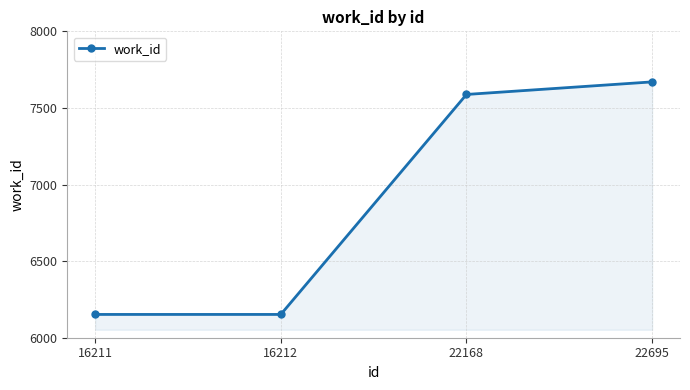

What is the value of the 1st point from the left?

6152